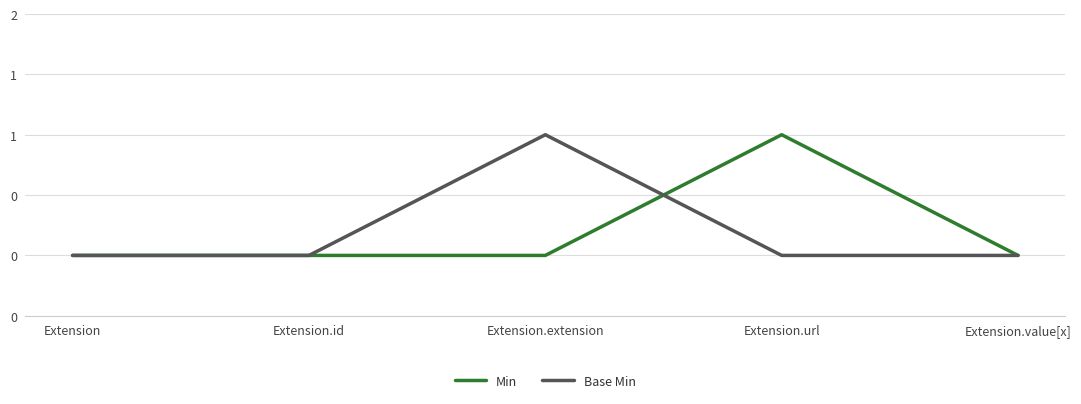

Does the chart display data point markers on the line(s)?

No